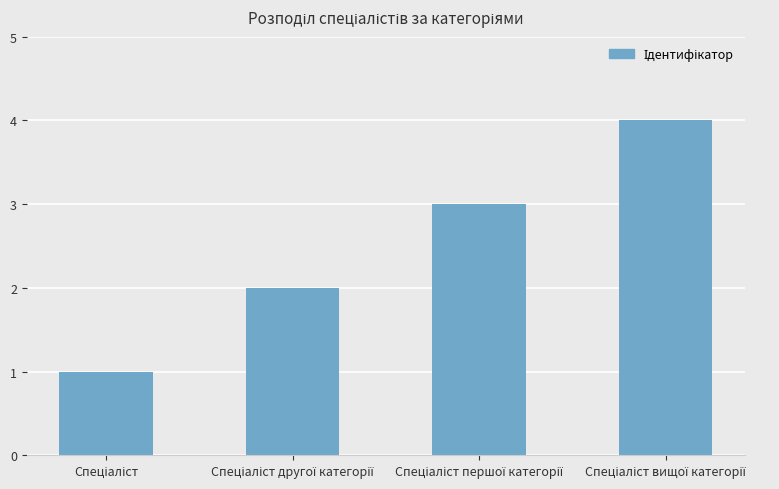

Reading left to right, what are all the values shown in this chart?

1	2	3	4